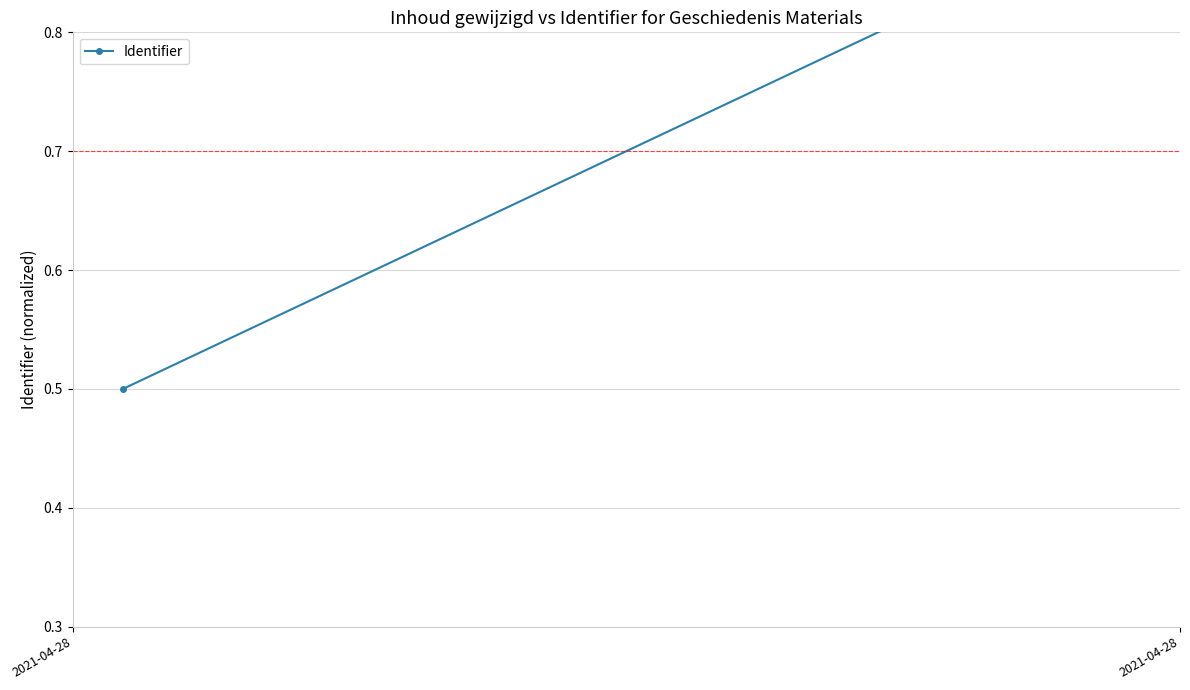

List the labels in order of value, smallest first.

2021-04-28, 2021-04-28